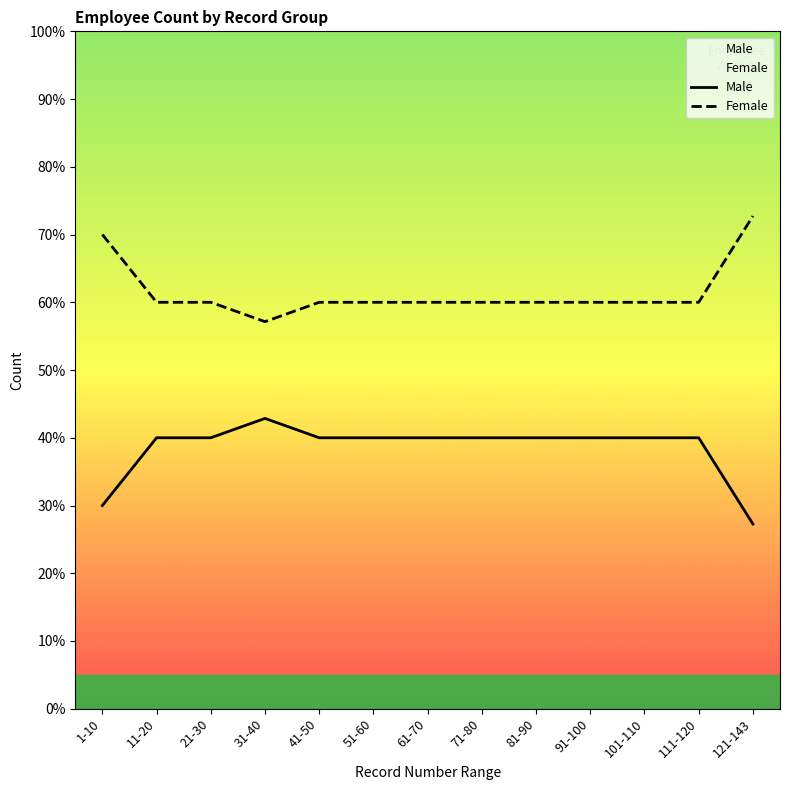

Reading left to right, extract all data points from this chart.

Male: 1-10=30.0	11-20=40.0	21-30=40.0	31-40=42.9	41-50=40.0	51-60=40.0	61-70=40.0	71-80=40.0	81-90=40.0	91-100=40.0	101-110=40.0	111-120=40.0	121-143=27.3
Female: 1-10=70.0	11-20=60.0	21-30=60.0	31-40=57.1	41-50=60.0	51-60=60.0	61-70=60.0	71-80=60.0	81-90=60.0	91-100=60.0	101-110=60.0	111-120=60.0	121-143=72.7